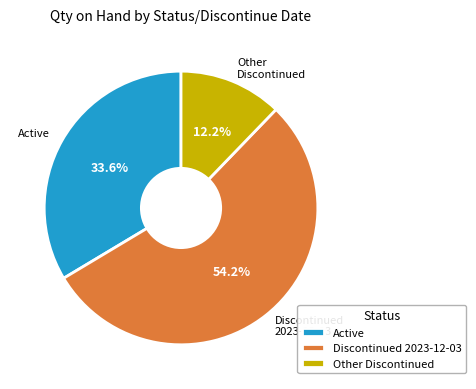

Is there a majority slice in this chart?

Yes